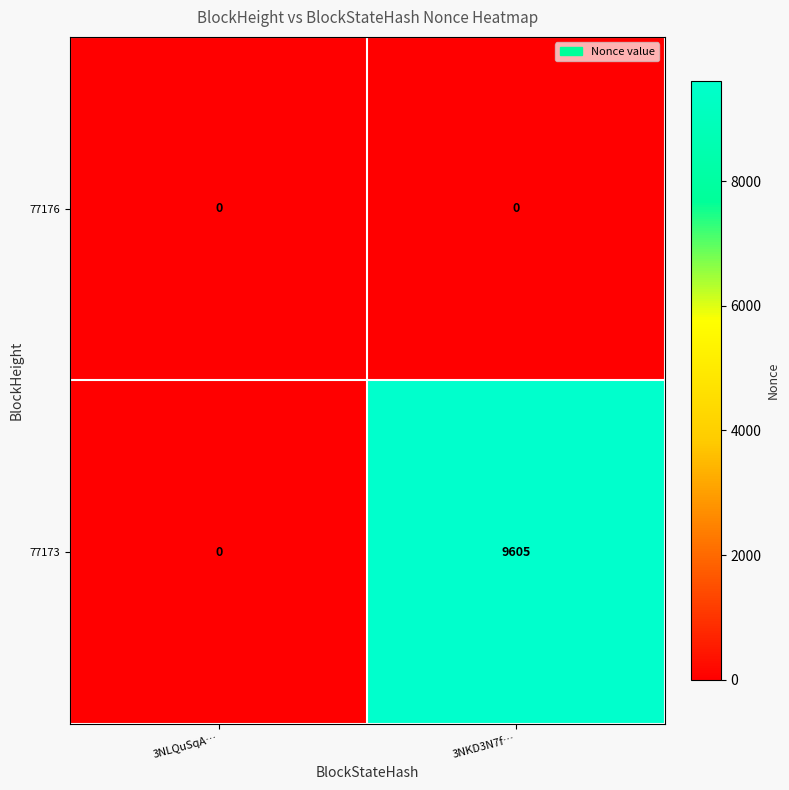

Reading left to right, transcribe all the data shown in this chart.

77176: 3NLQuSqA…=0	3NKD3N7f…=0
77173: 3NLQuSqA…=0	3NKD3N7f…=9605